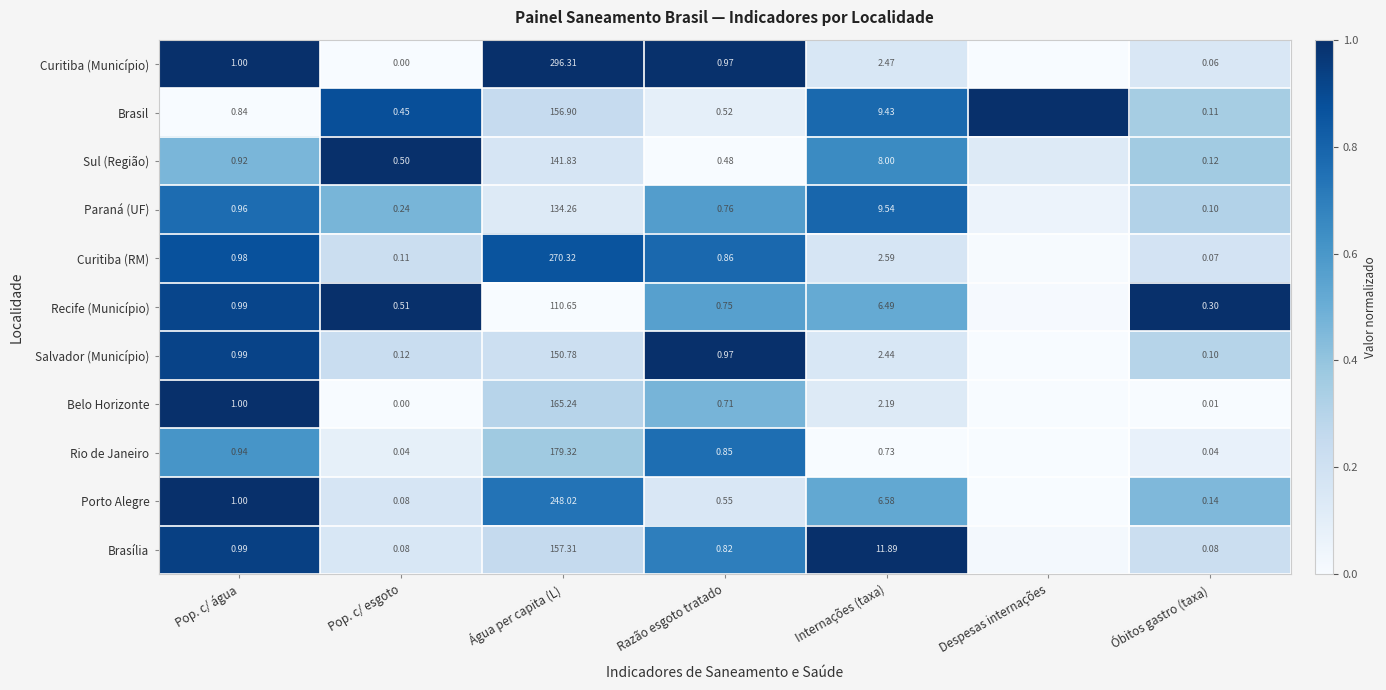

At which category does the chart reach its minimum across all series?

Pop. c/ esgoto